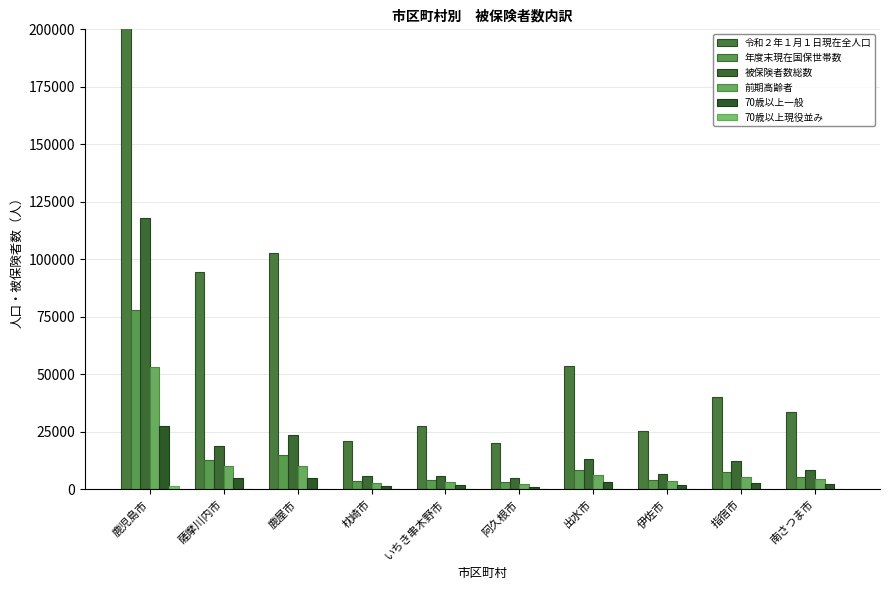

Reading left to right, list all the values displayed in this chart.

令和２年１月１日現在全人口: 鹿児島市=602465	薩摩川内市=94513	鹿屋市=102875	枕崎市=21006	いちき串木野市=27725	阿久根市=20176	出水市=53449	伊佐市=25605	指宿市=40345	南さつま市=33873
年度末現在国保世帯数: 鹿児島市=77930	薩摩川内市=12712	鹿屋市=14900	枕崎市=3651	いちき串木野市=3983	阿久根市=3283	出水市=8327	伊佐市=4295	指宿市=7508	南さつま市=5496
被保険者数総数: 鹿児島市=118191	薩摩川内市=19005	鹿屋市=23724	枕崎市=5701	いちき串木野市=5962	阿久根市=5055	出水市=13284	伊佐市=6508	指宿市=12313	南さつま市=8418
前期高齢者: 鹿児島市=53198	薩摩川内市=10171	鹿屋市=10214	枕崎市=3009	いちき串木野市=3348	阿久根市=2456	出水市=6362	伊佐市=3488	指宿市=5525	南さつま市=4433
70歳以上一般: 鹿児島市=27459	薩摩川内市=5161	鹿屋市=5022	枕崎市=1461	いちき串木野市=1818	阿久根市=1266	出水市=3179	伊佐市=1762	指宿市=2632	南さつま市=2204
70歳以上現役並み: 鹿児島市=1294	薩摩川内市=148	鹿屋市=206	枕崎市=37	いちき串木野市=38	阿久根市=26	出水市=108	伊佐市=56	指宿市=124	南さつま市=56